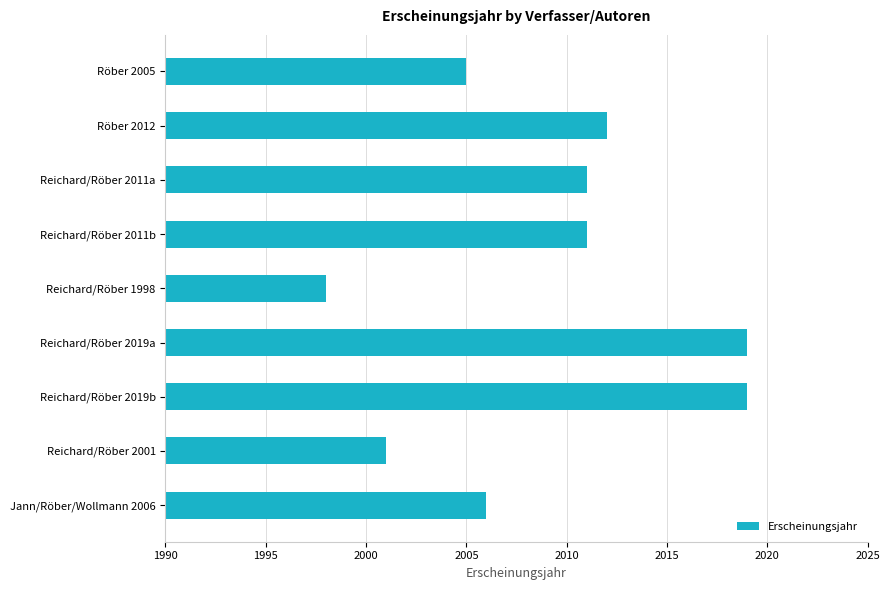

What is the ratio of the value at Reichard/Röber 2011b to the value at Reichard/Röber 2019a?

1.0